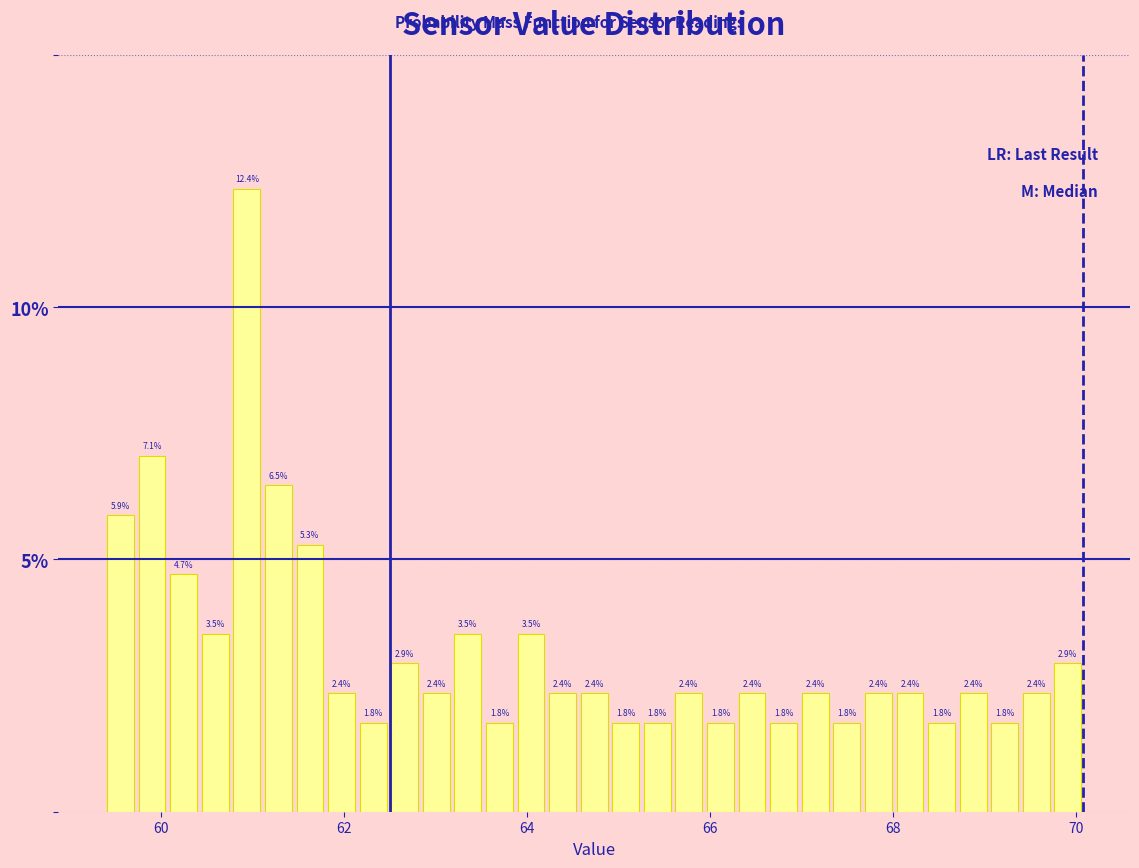

Read against the x-axis, roughly where is the centre of the tallest bar?

61.0